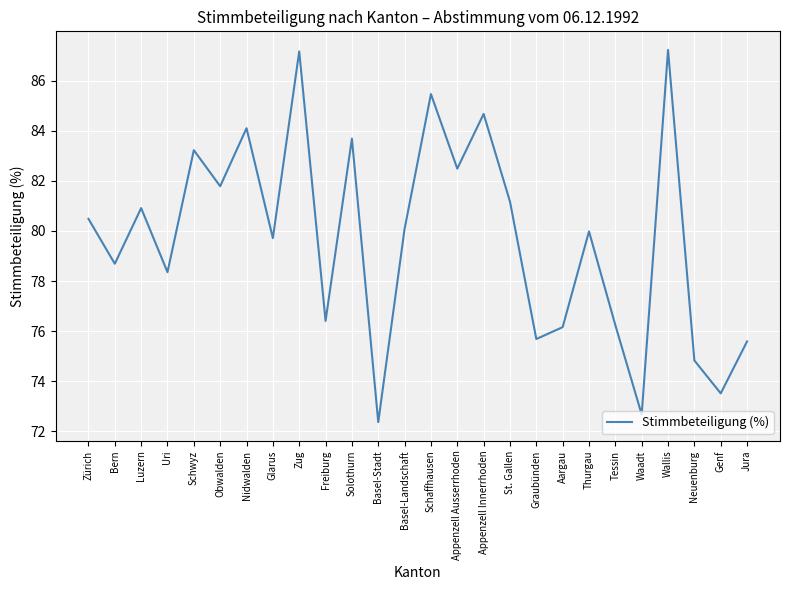

What is the change in value from Appenzell Ausserrhoden to Wallis?

+4.7